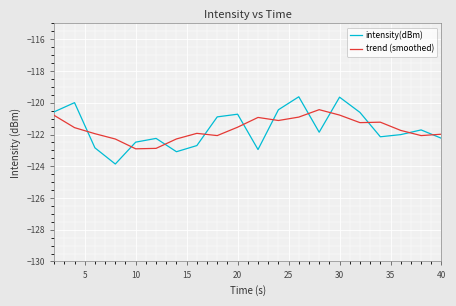

True or false: trend (smoothed) and intensity(dBm) intersect in this chart.

True